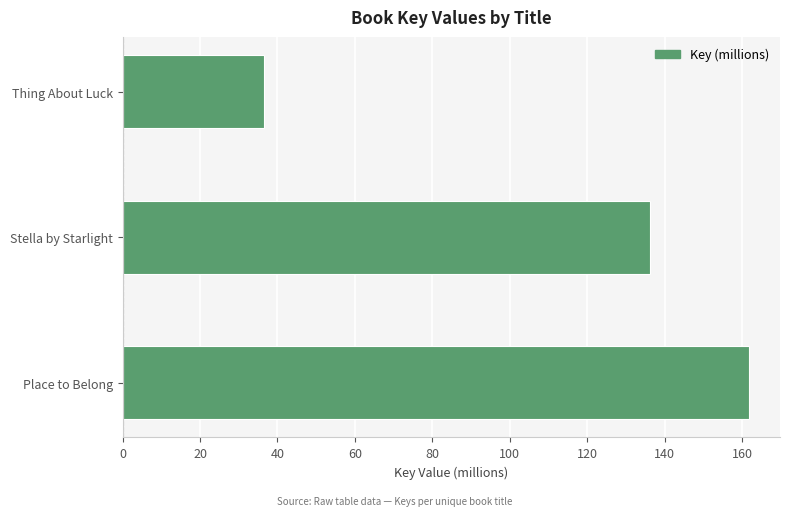

How many categories are shown in the chart?

3